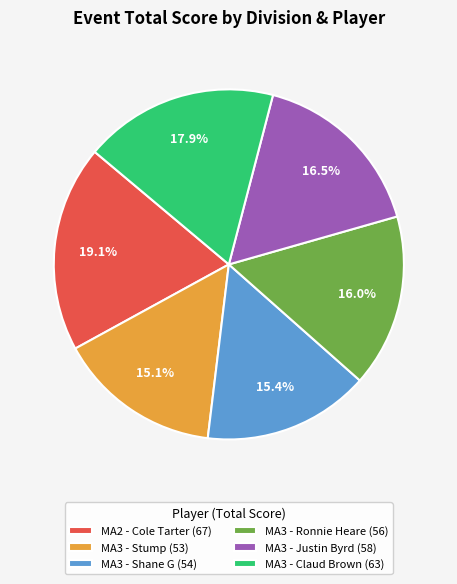

What percentage is the MA3 - Stump slice, to the nearest percent?

15%